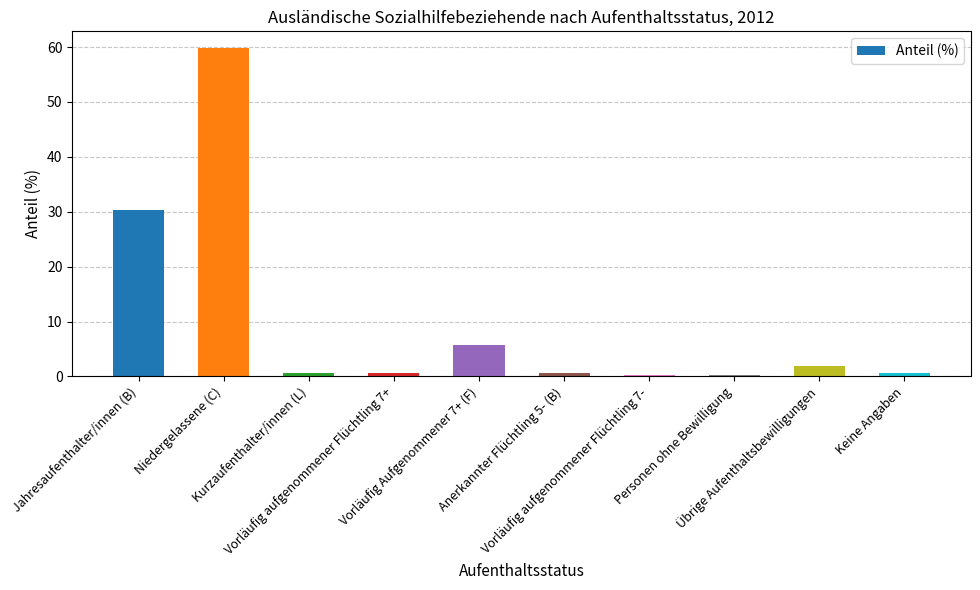

What is the sum of all values?

100.7